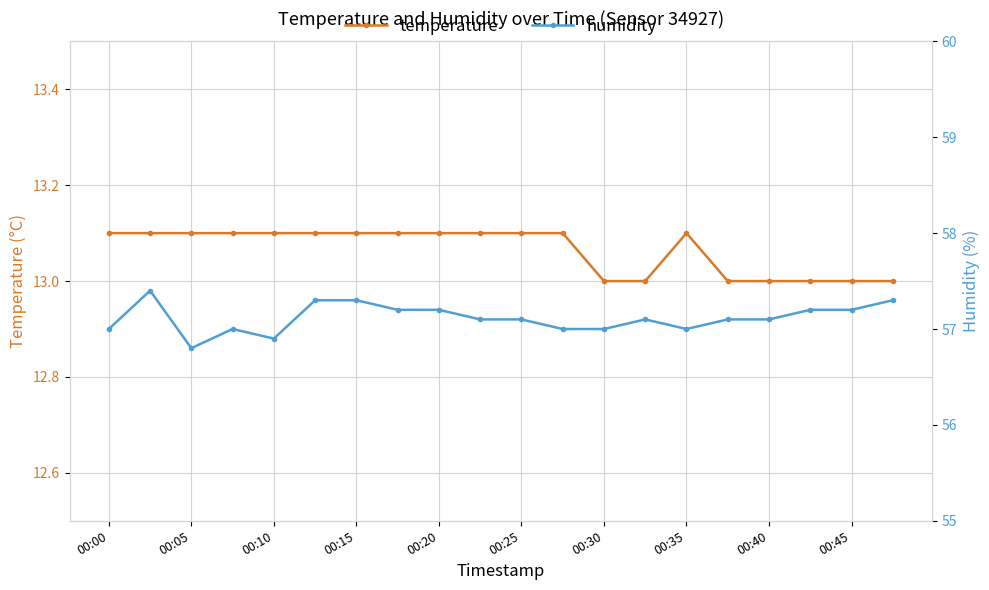

How many lines are shown in the chart?

2